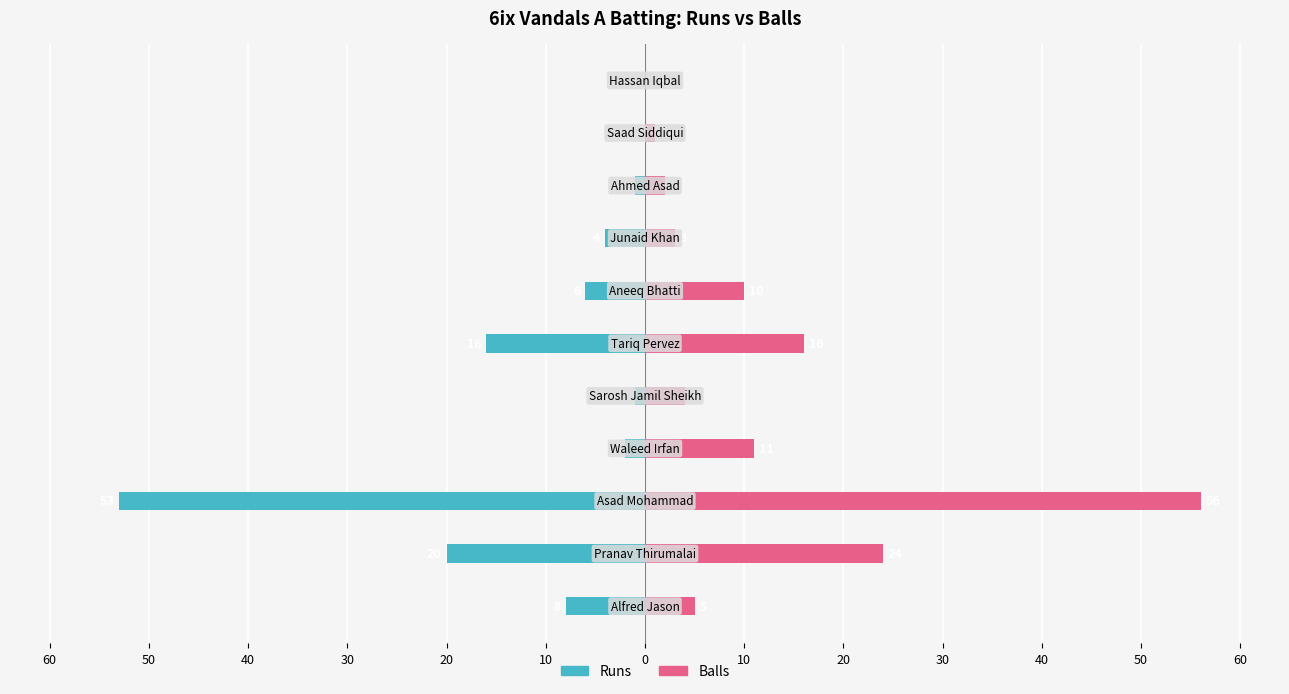

What is the average value of the Runs series?

-10